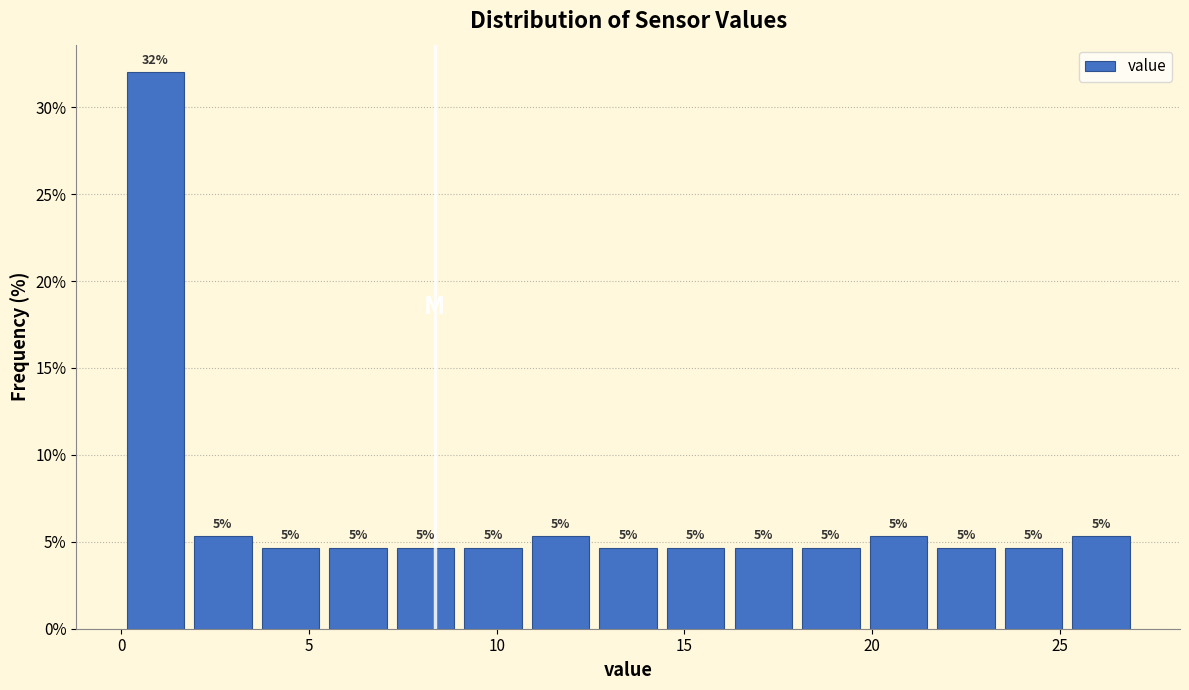

Around what value on the x-axis is the tallest bar? Give the approximate position of its centre, as read against the axis.

1.0